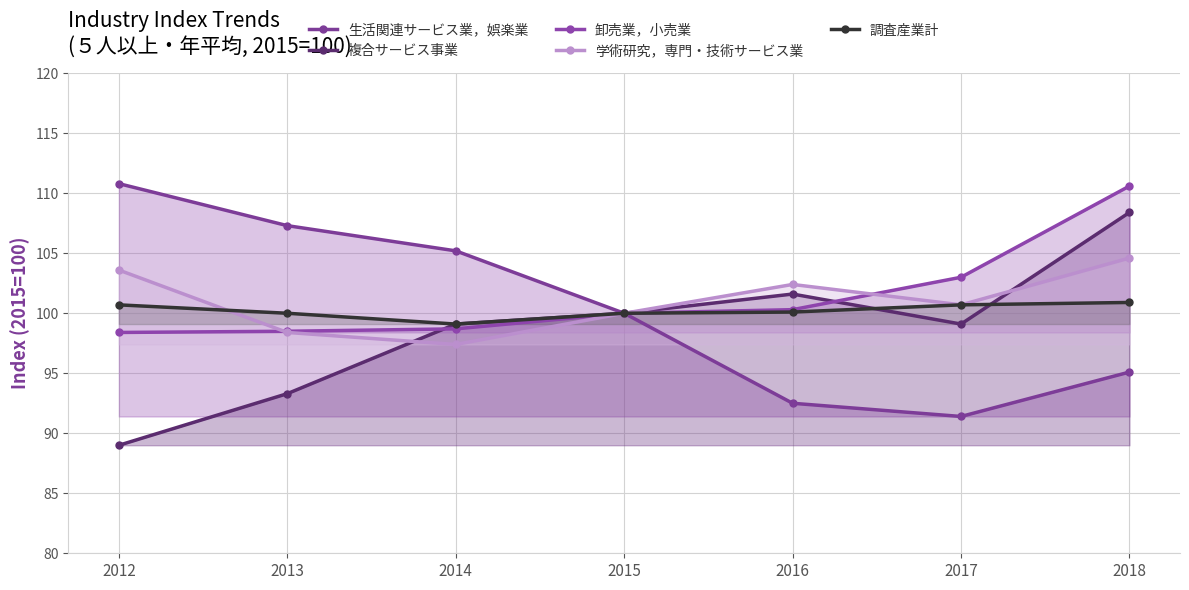

The value of 複合サービス事業 at 2017 is 33.6. True or false?

False